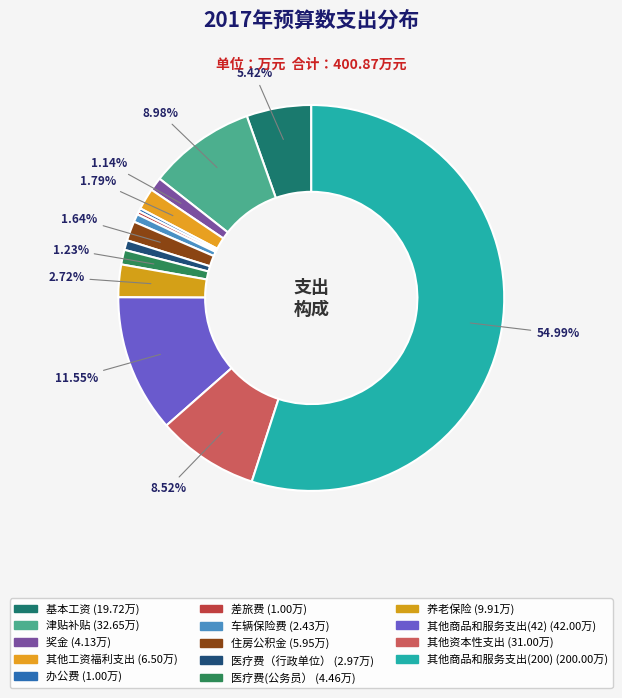

What percentage do 奖金 and 差旅费 together represent?

1.4%